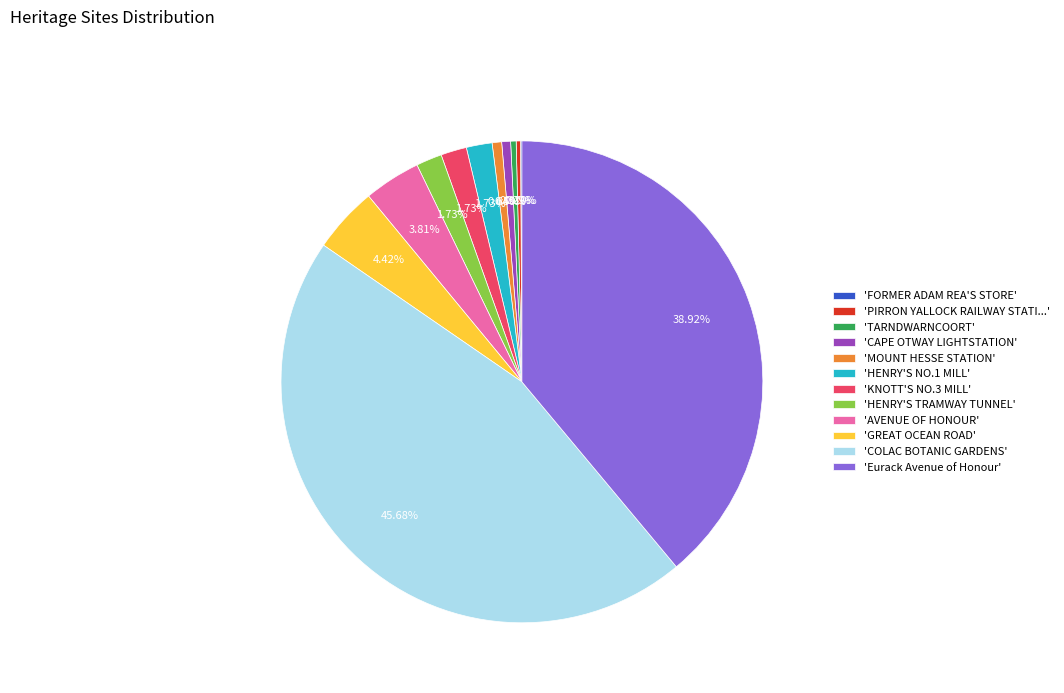

What is the largest slice in the pie chart?

'COLAC BOTANIC GARDENS'